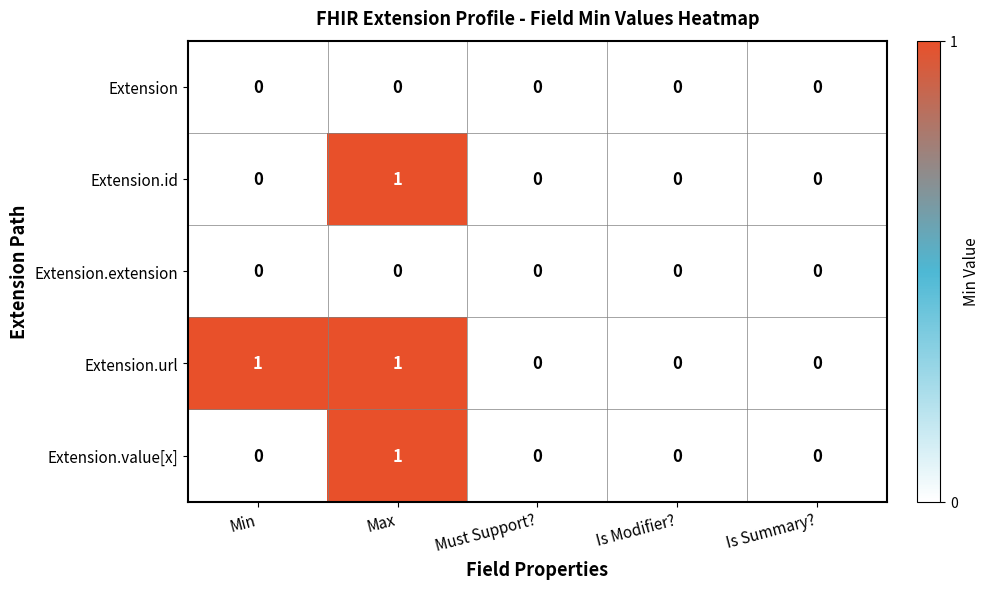

Which series has the largest total across all categories?

Extension.url